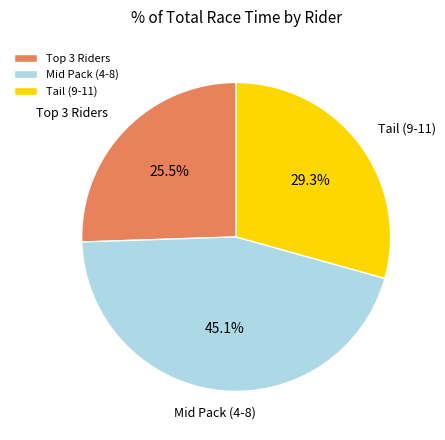

How much of the chart is everything except Mid Pack (4-8)?

54.9%